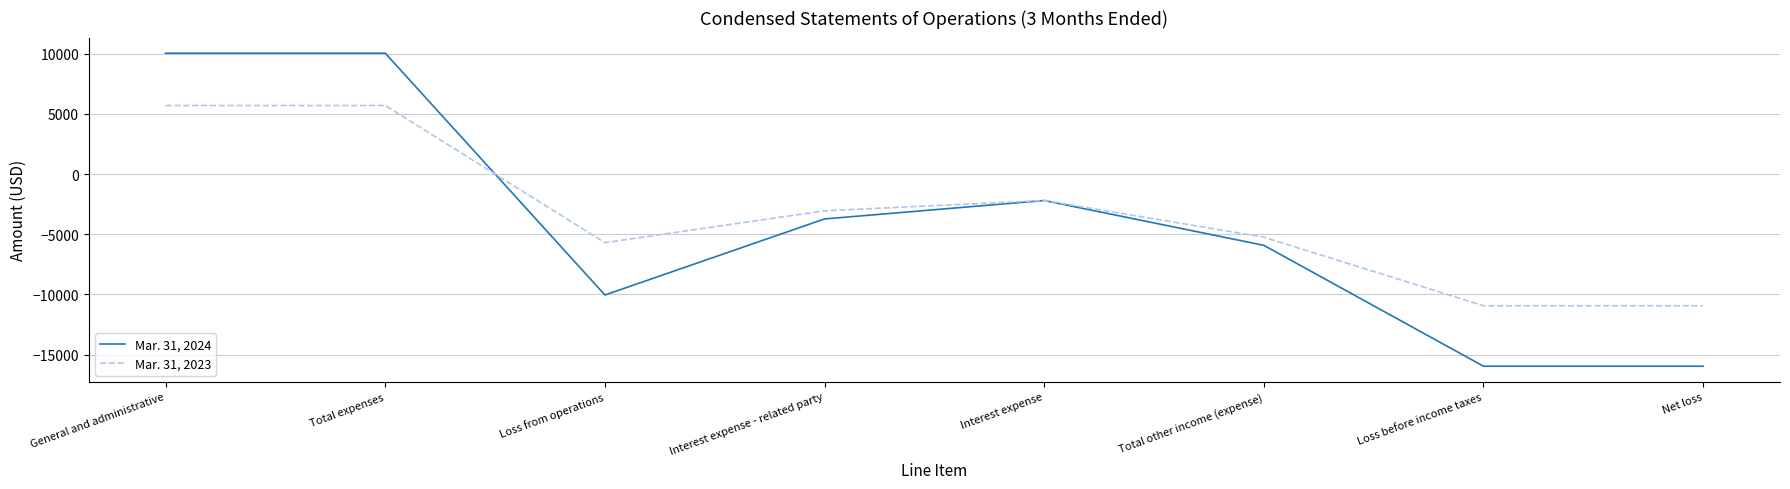

Rank the series by their maximum value, from lowest to highest.

Mar. 31, 2023, Mar. 31, 2024